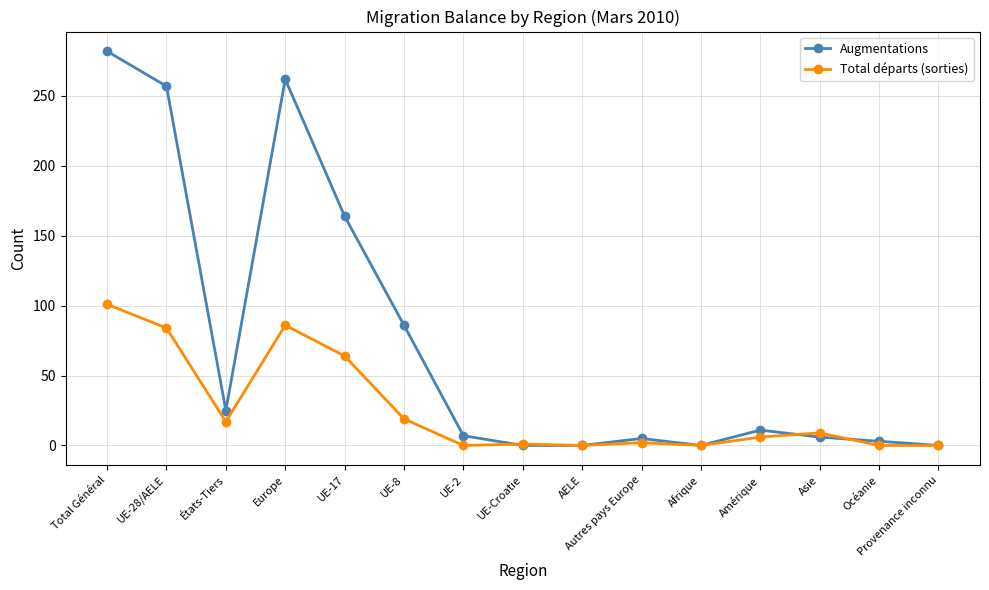

Where is Total départs (sorties) nearest to the value 50?

UE-17